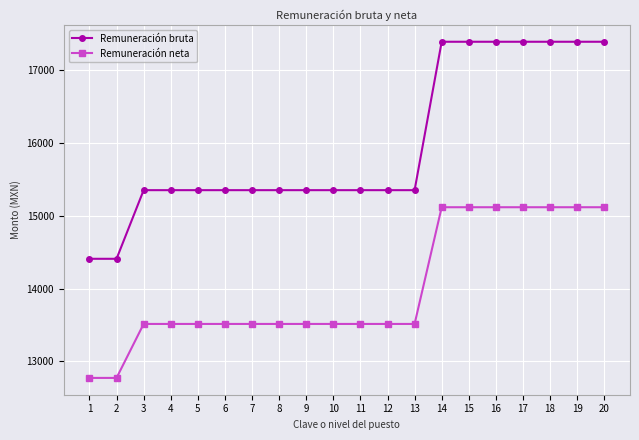

Rank the series at 16 from lowest to highest value.

Remuneración neta, Remuneración bruta